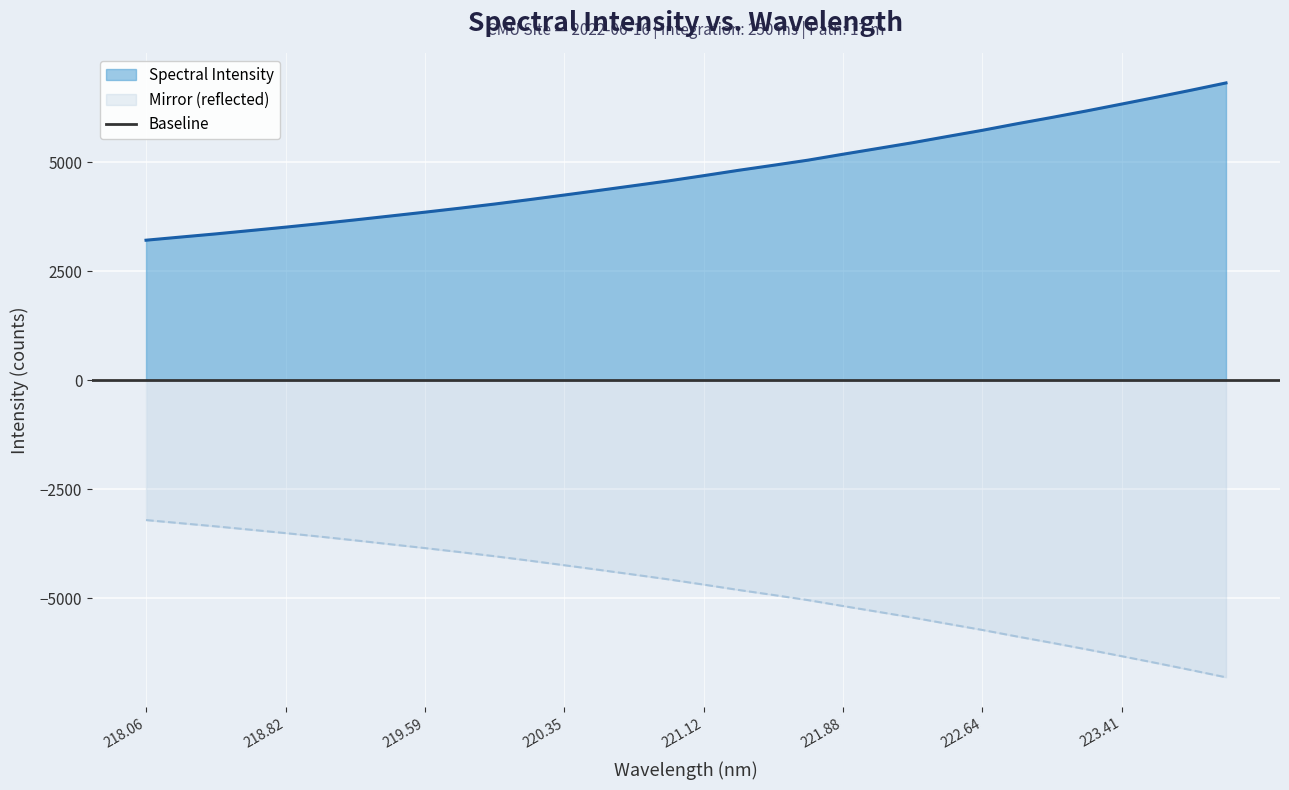

What is the average value?

4767.0